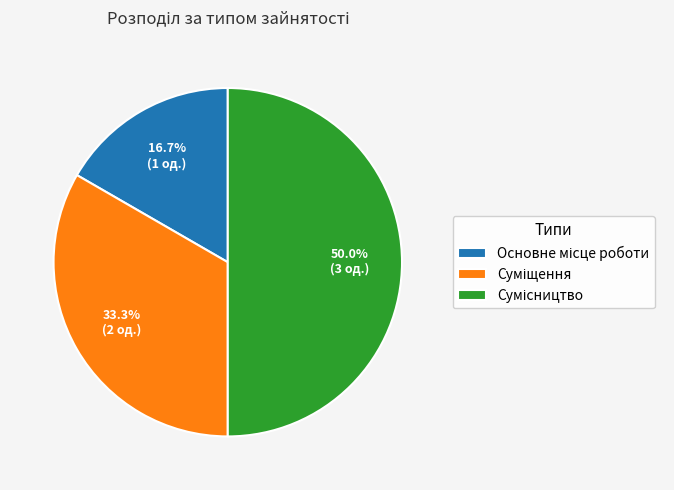

Is it true that Сумісництво is 59% of the pie?

False